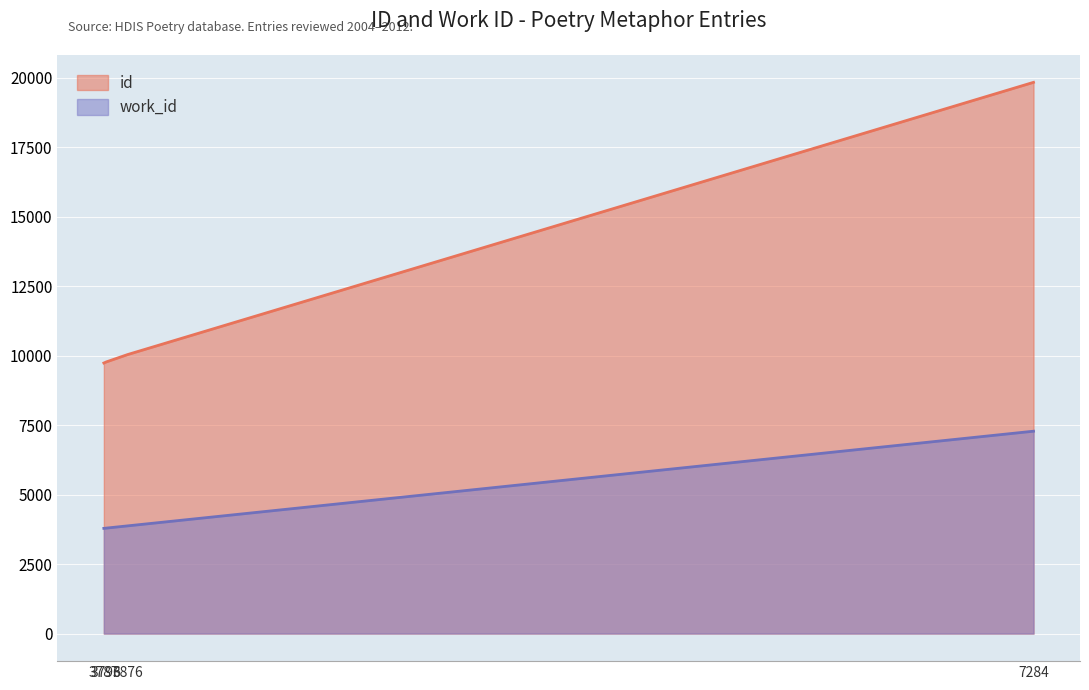

Rank the series by their maximum value, from lowest to highest.

work_id, id